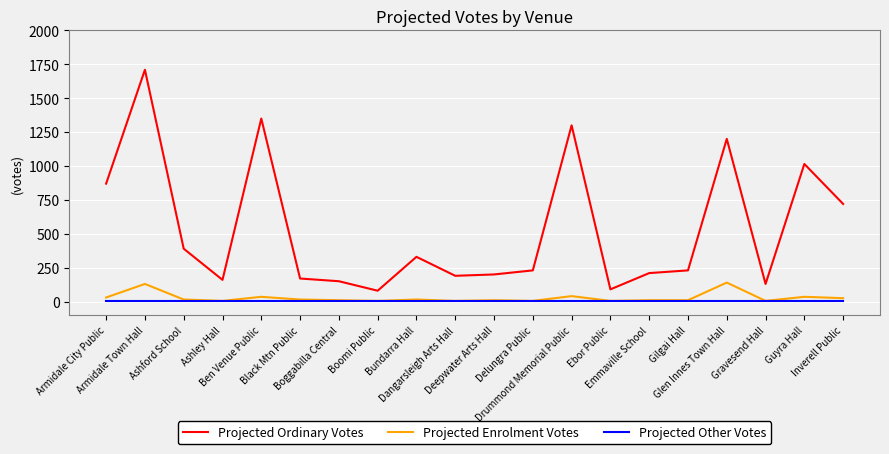

True or false: Projected Ordinary Votes and Projected Other Votes cross at least once.

False